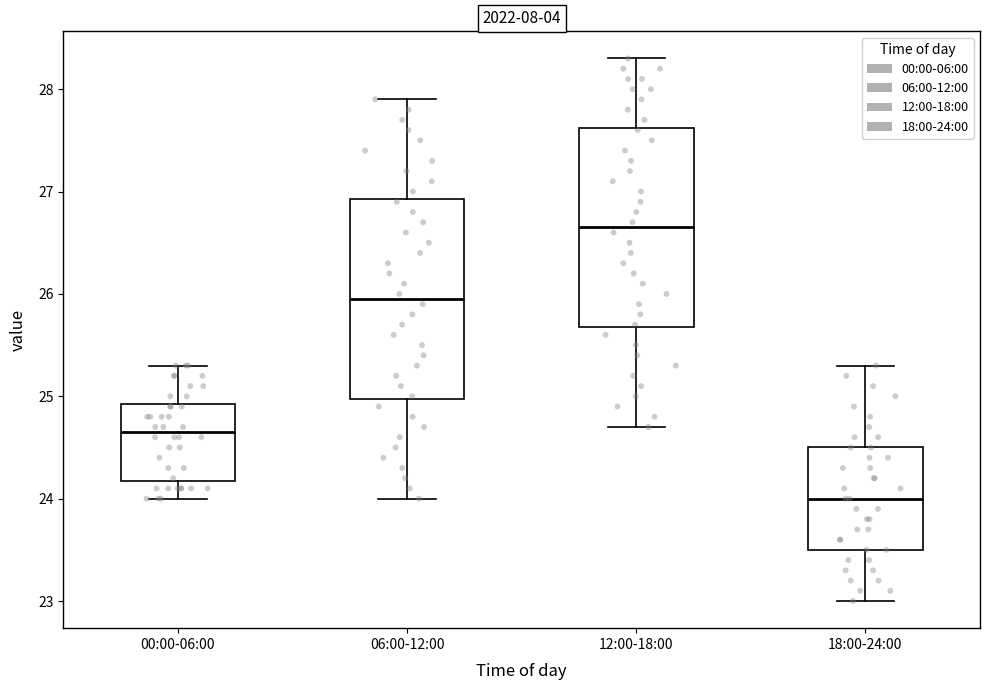

Which box's median line is the lowest?

18:00-24:00